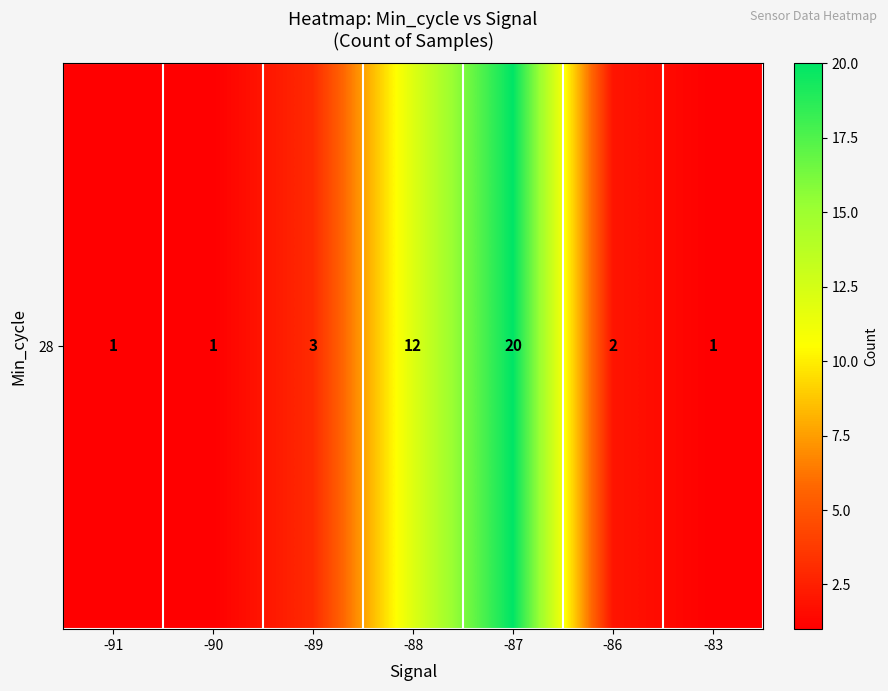

What is the ratio of the value at -83 to the value at -89?

0.3